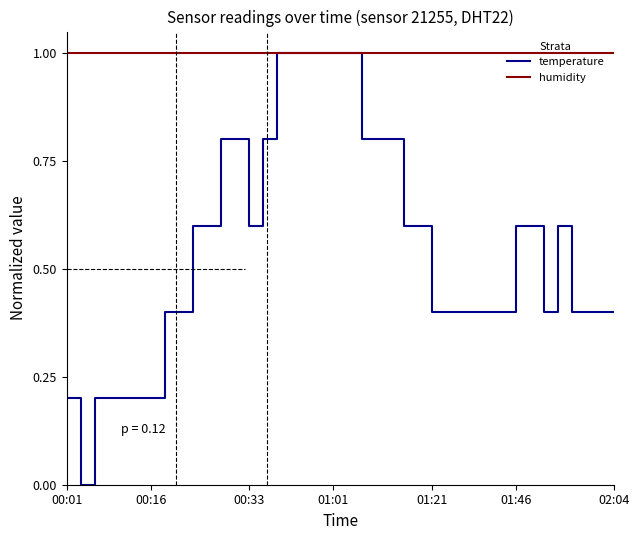

Which series has the largest range (max minus min)?

temperature